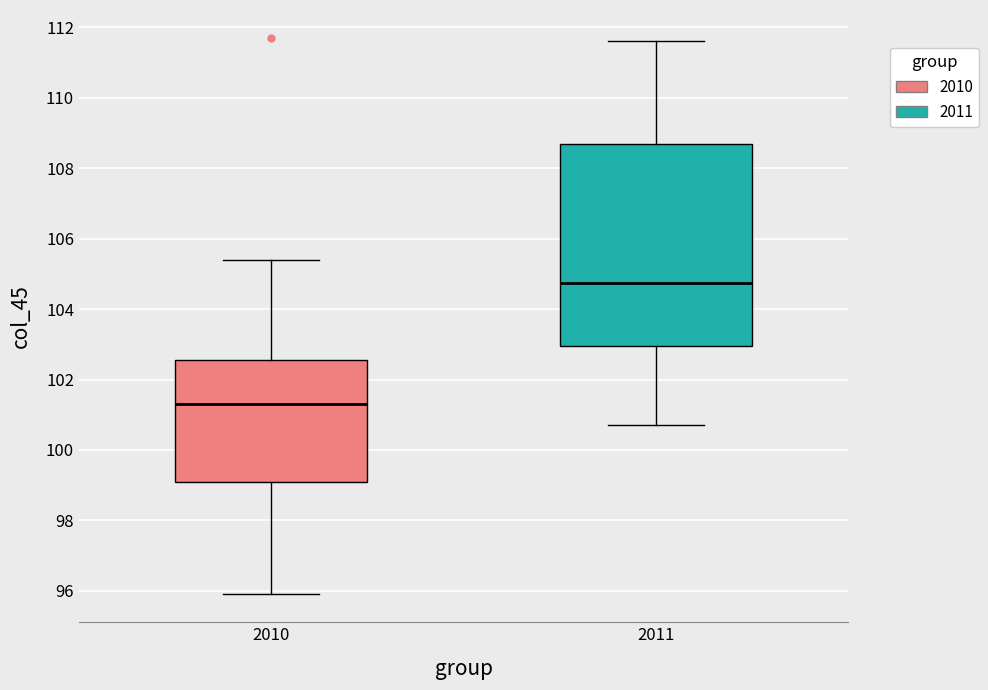

Where does the lower whisker of the box at x = 2011 end on the y-axis? The values are not printed on the chart, so give them approximately, as read against the axis.

100.8